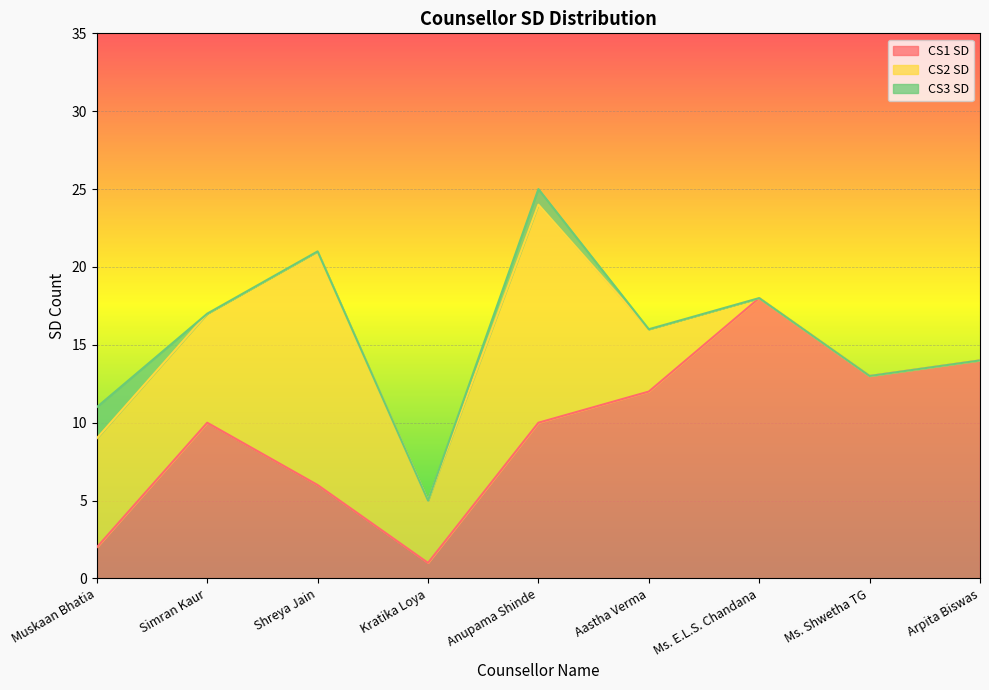

Which series has the largest total across all categories?

CS1 SD